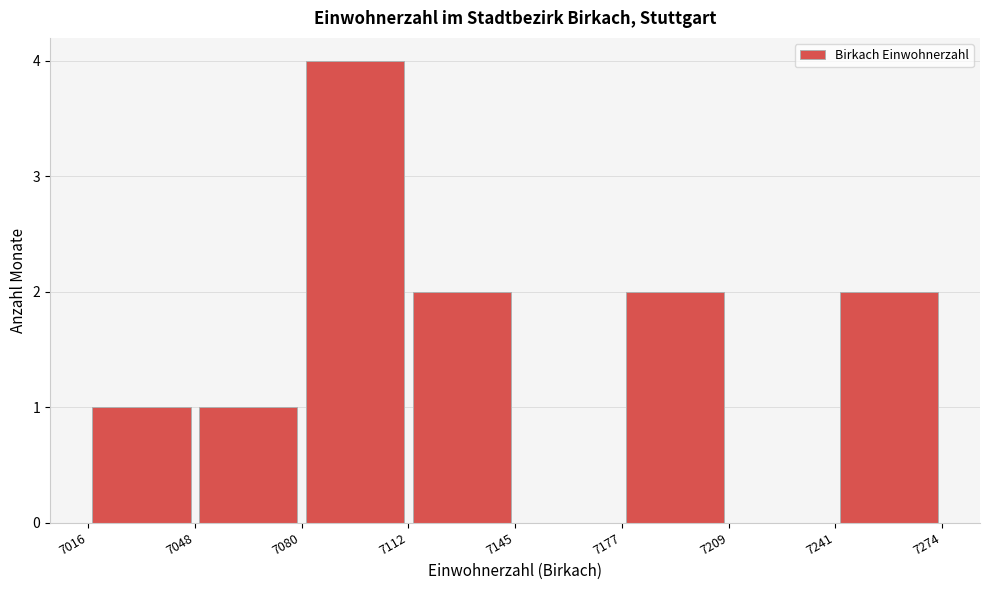

What is the height of the bar covering 7048 to 7080 on the x-axis? The values are not printed on the chart, so give them approximately, as read against the axis.

1